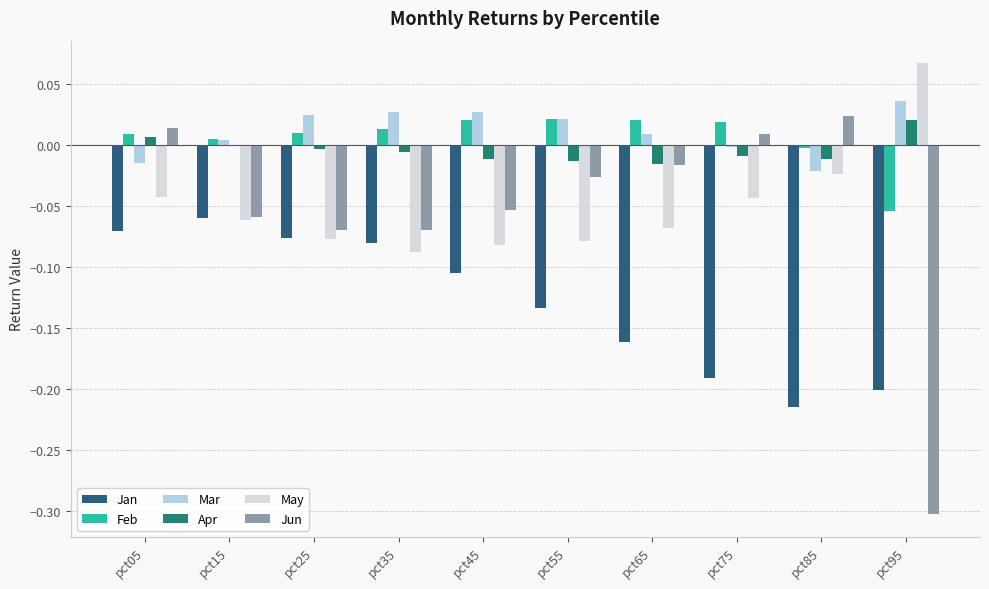

Does the chart contain stacked bars?

No